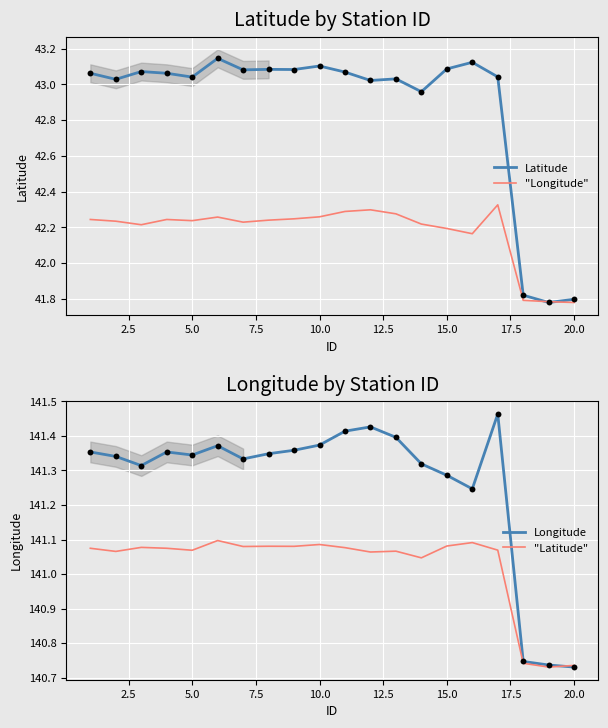

Which series has the widest spread of Y values?

Latitude